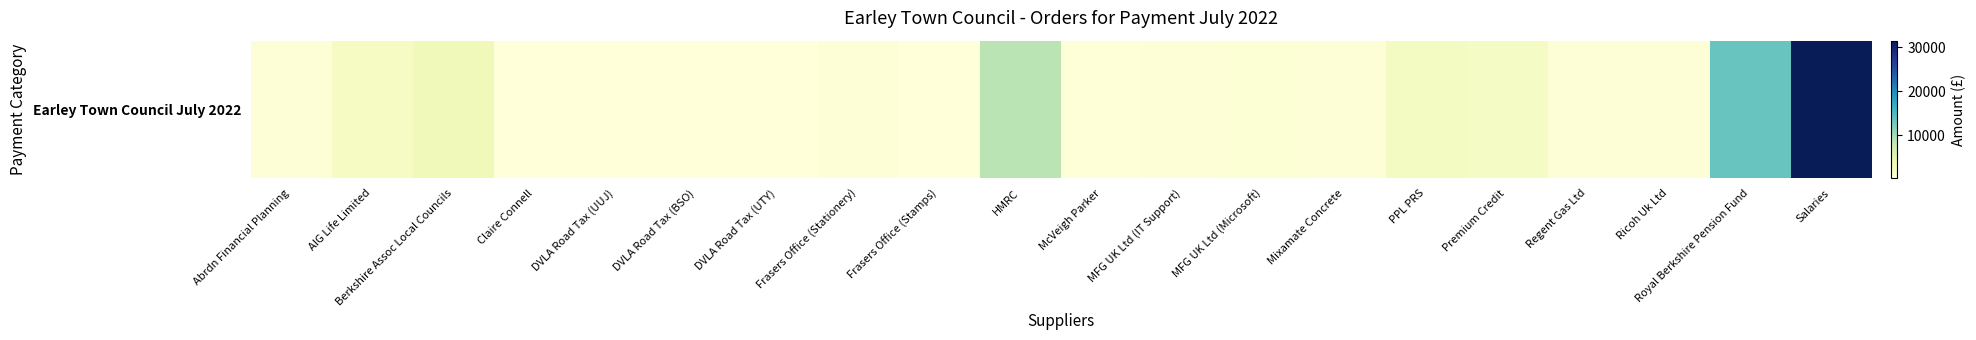

What is the sum of all values?

70944.8